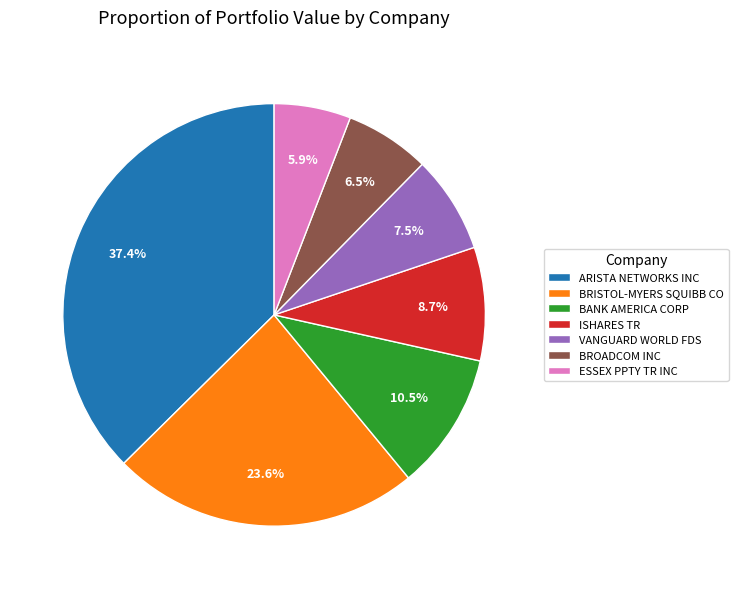

Approximately how many times larger is the value at BRISTOL-MYERS SQUIBB CO compared to ARISTA NETWORKS INC?

0.6